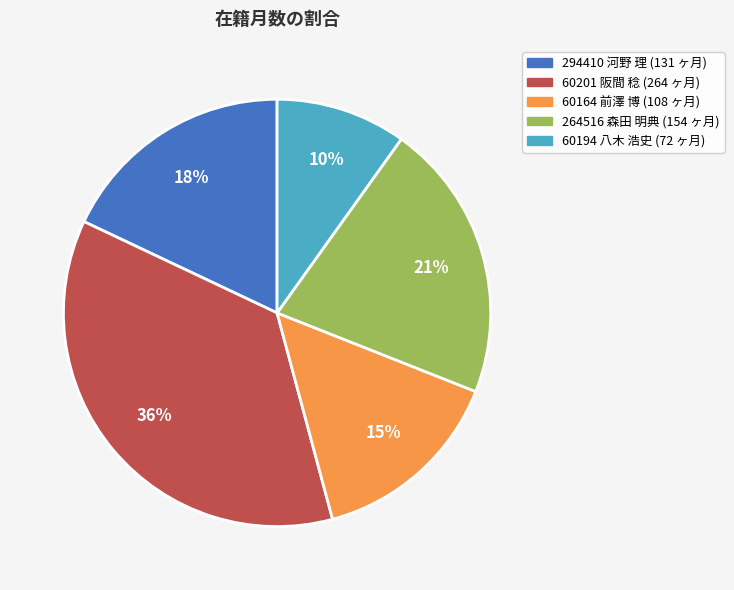

Is it true that 60164 前澤 博 is 15% of the pie?

True